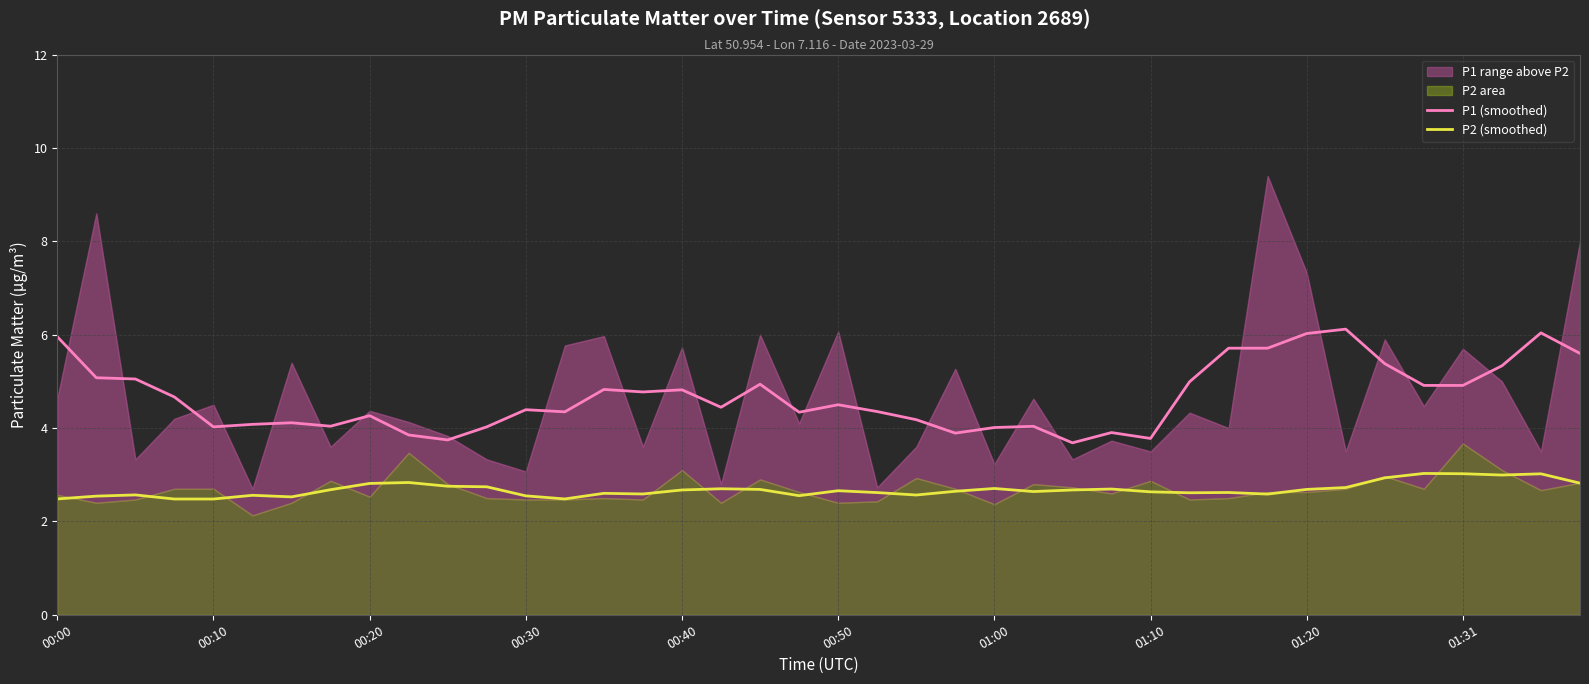

How many data points does each series have?

40